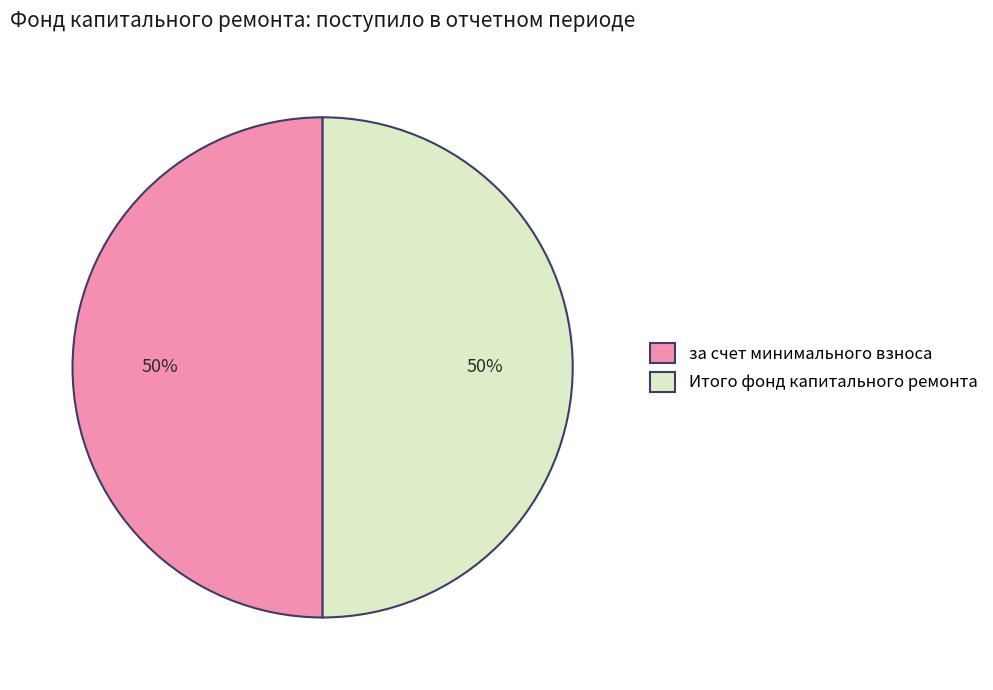

The Итого фонд капитального ремонта slice represents 64% of the pie. True or false?

False